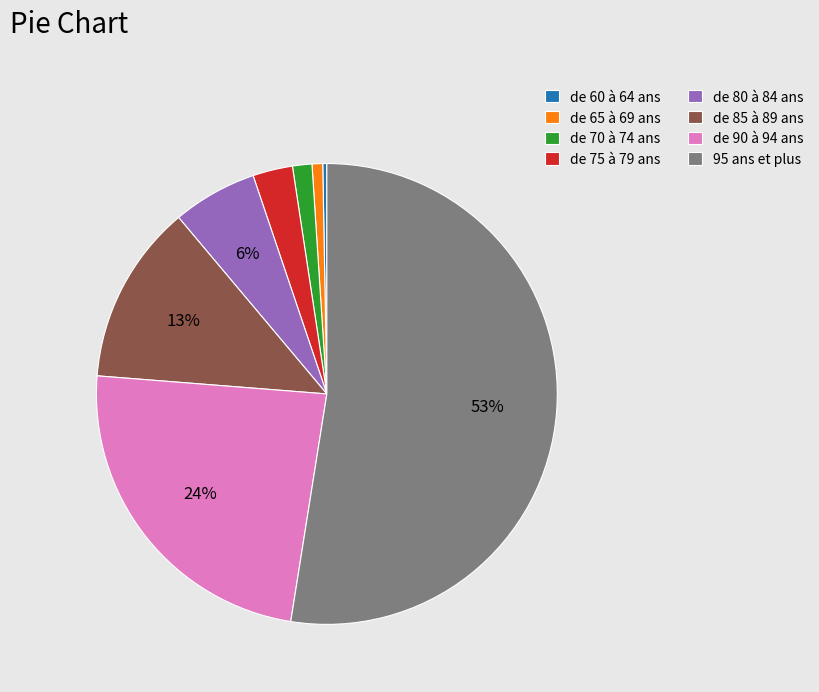

How many slices are in this pie chart?

8